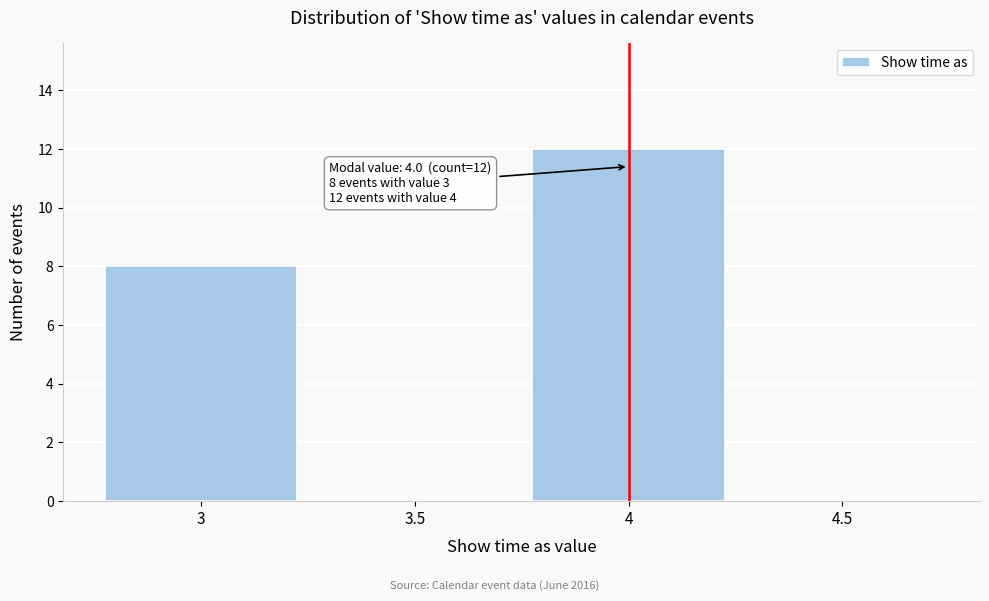

Reading right to left, list all the values displayed in this chart.

4.5=0	4=12	3.5=0	3=8